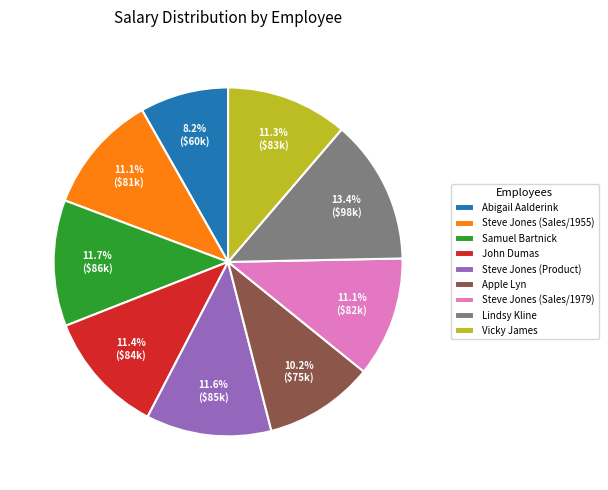

To the nearest percent, what percentage of the pie is Steve Jones (Sales/1979)?

11%